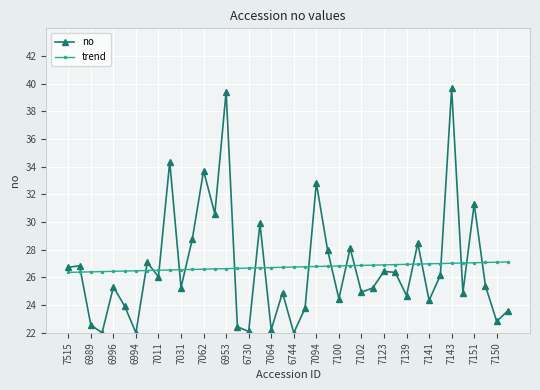

Which series has the largest range (max minus min)?

no